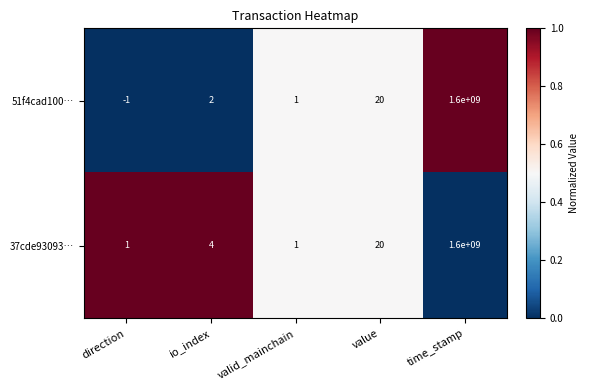

Between direction and time_stamp, which series saw the biggest shift?

51f4cad100…